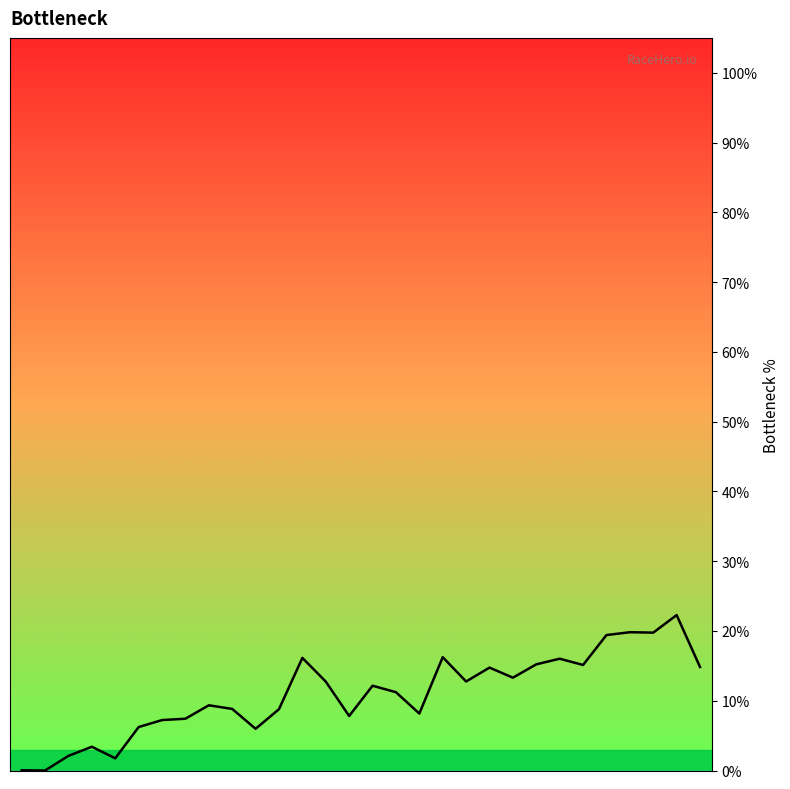

True or false: the data has more than 0 interior local peaks.

True